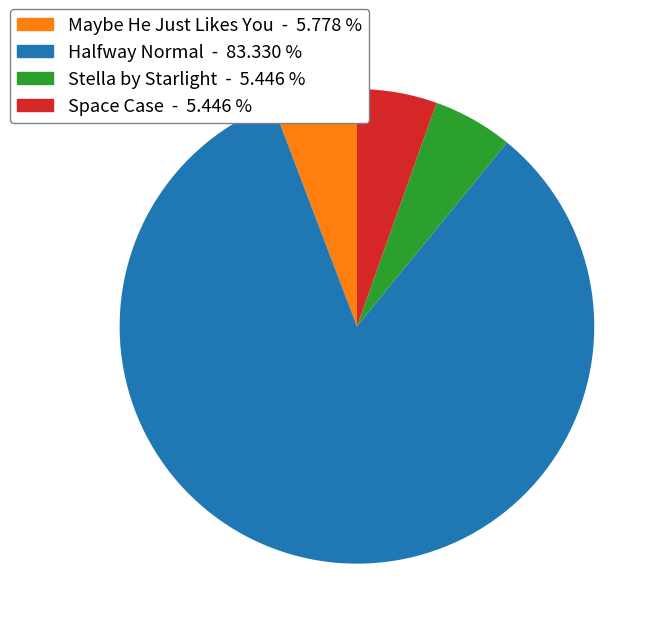

Do Maybe He Just Likes You and Halfway Normal together represent more than half of the pie?

Yes